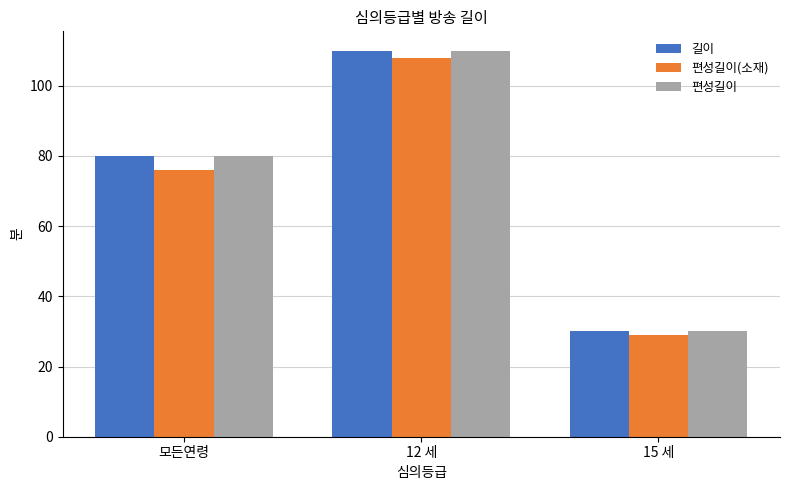

List the labels in order of 길이 value, smallest first.

15 세, 모든연령, 12 세